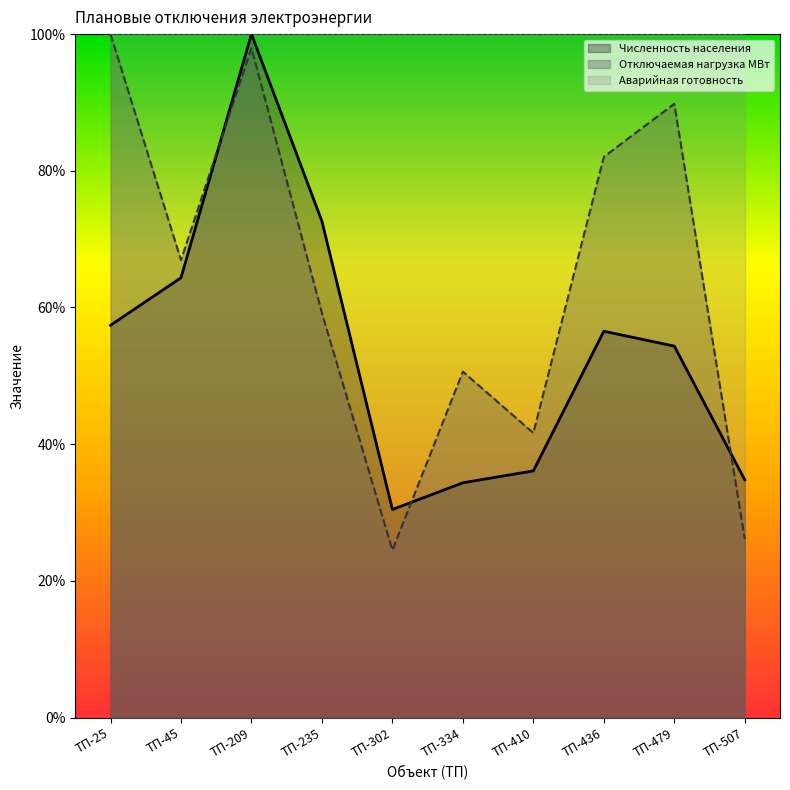

What is the total value across all series at ТП-235?

231.8